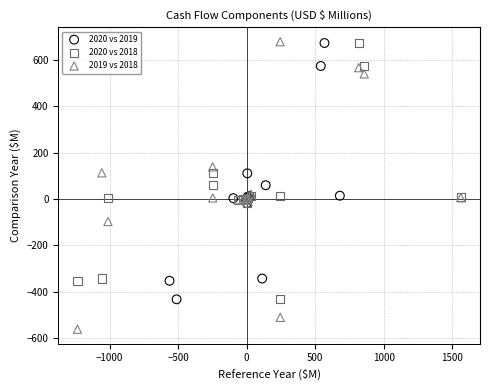

Which series reaches the minimum Y coordinate?

2019 vs 2018